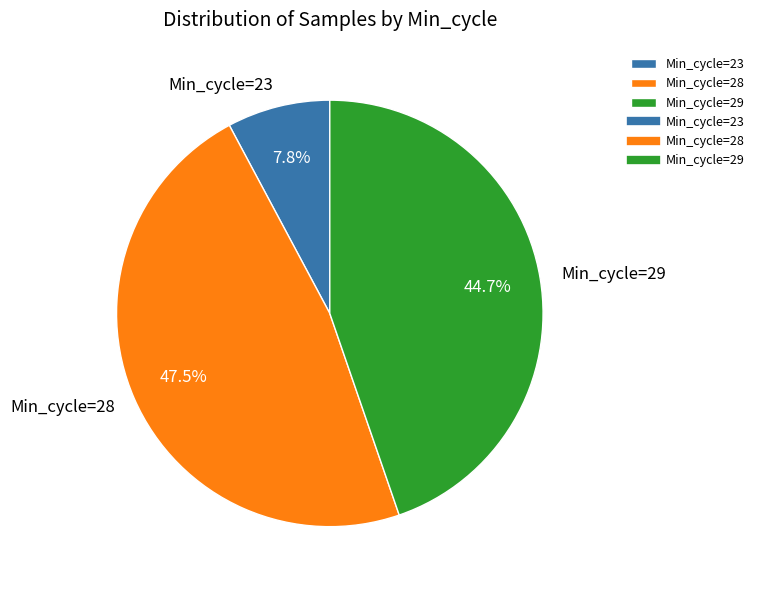

To the nearest percent, what is the average slice percentage?

33%